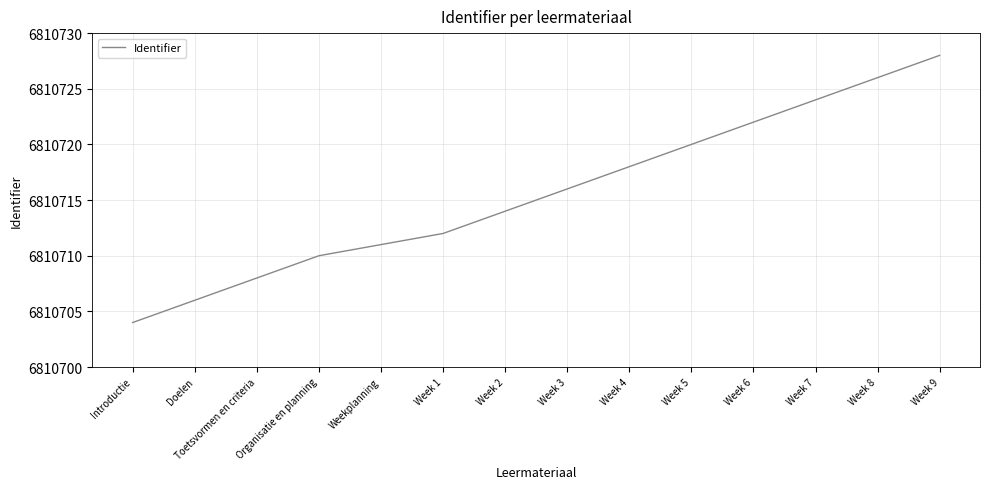

Rank the categories by value from highest to lowest.

Week 9, Week 8, Week 7, Week 6, Week 5, Week 4, Week 3, Week 2, Week 1, Weekplanning, Organisatie en planning, Toetsvormen en criteria, Doelen, Introductie